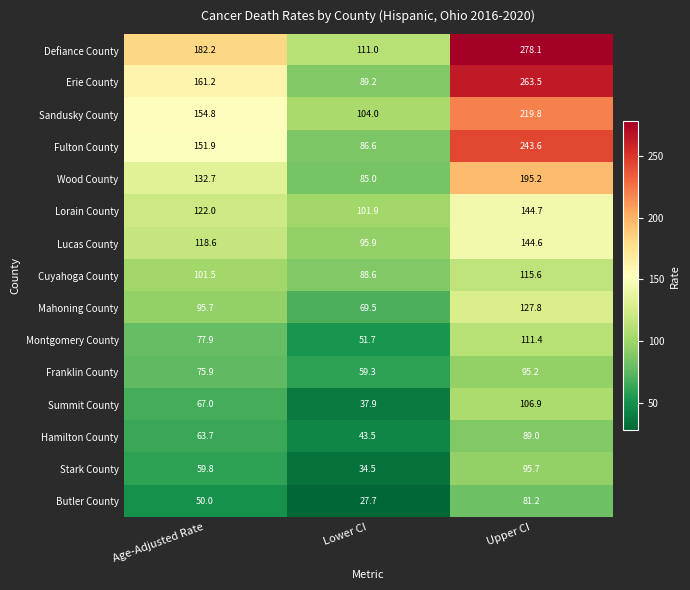

What is the sum of the Franklin County values at Upper CI and Lower CI?

154.5